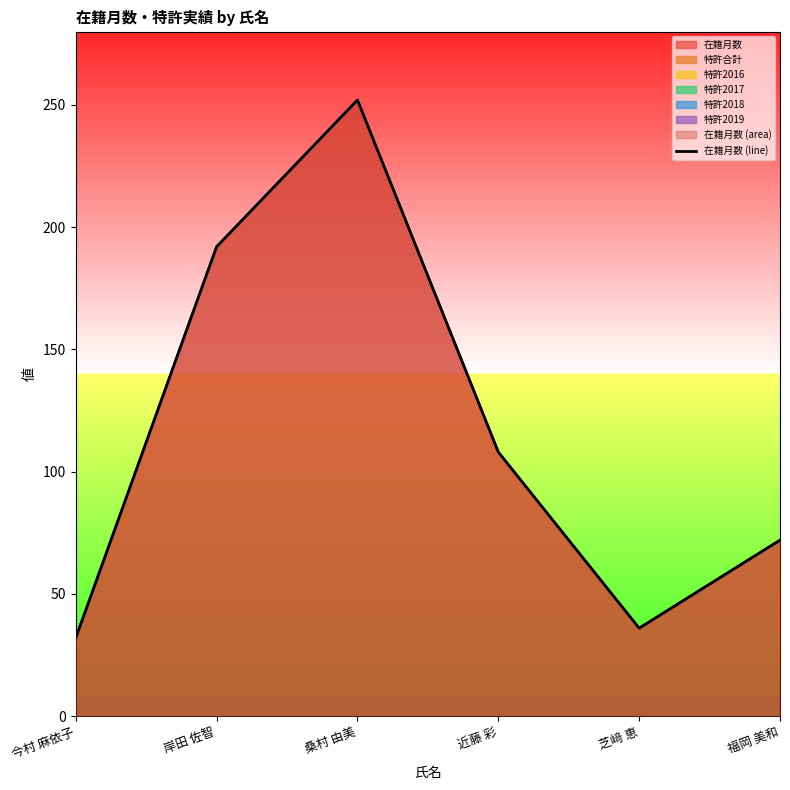

Where does the data first go above 108?

岸田 佐智